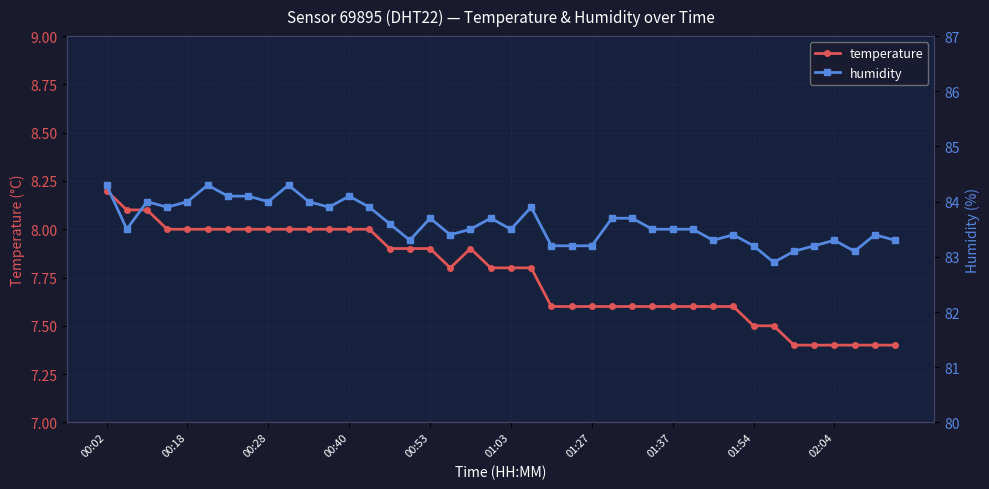

What is the highest value of the temperature series?

8.2